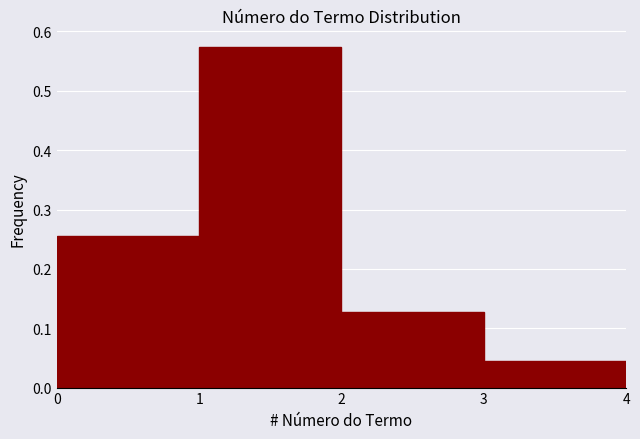

Which range on the x-axis has the tallest bar?

1 to 2